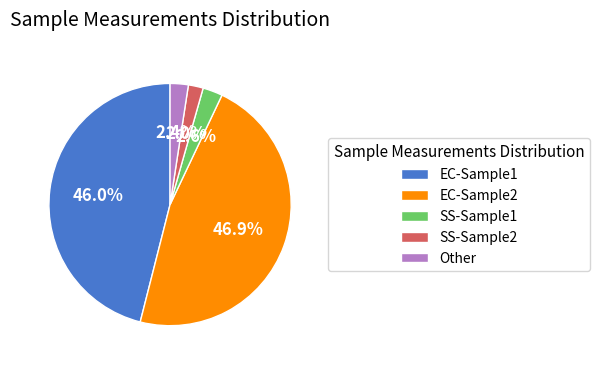

Is the sum of SS-Sample2 and EC-Sample2 greater than half?

No